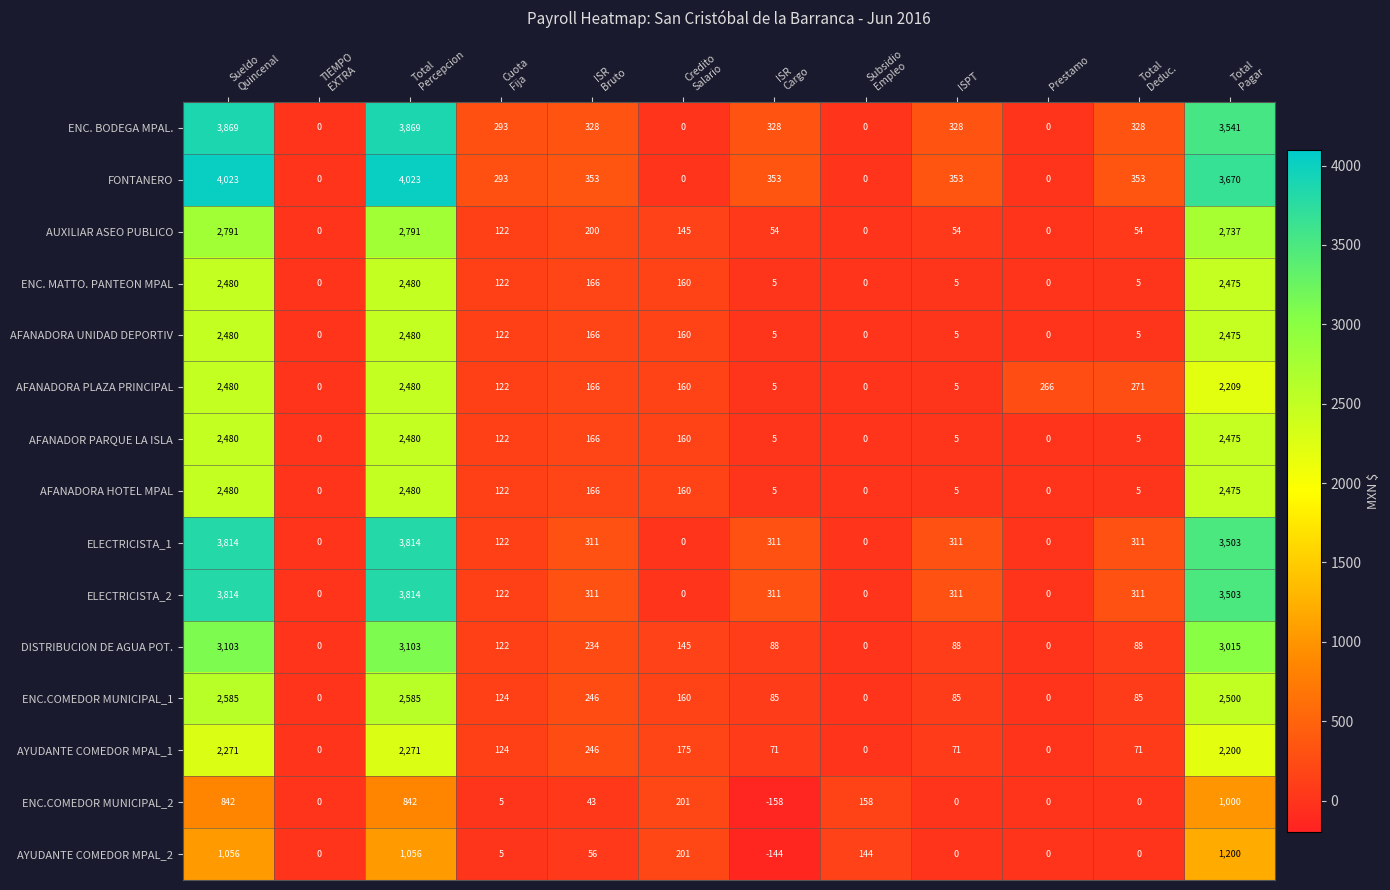

Is it true that ELECTRICISTA_1 equals 146 at ISPT?

False